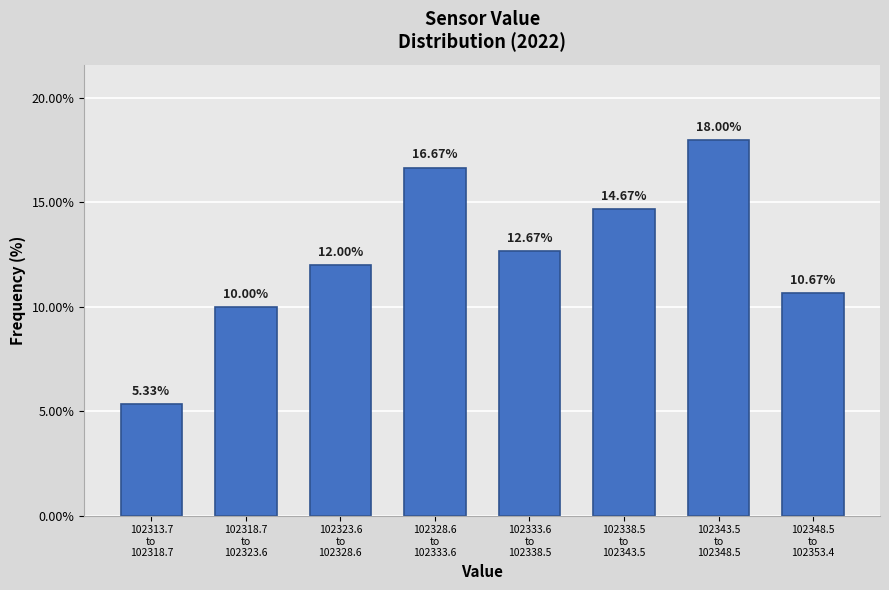

What is the difference between the maximum and second lowest values?

8.0